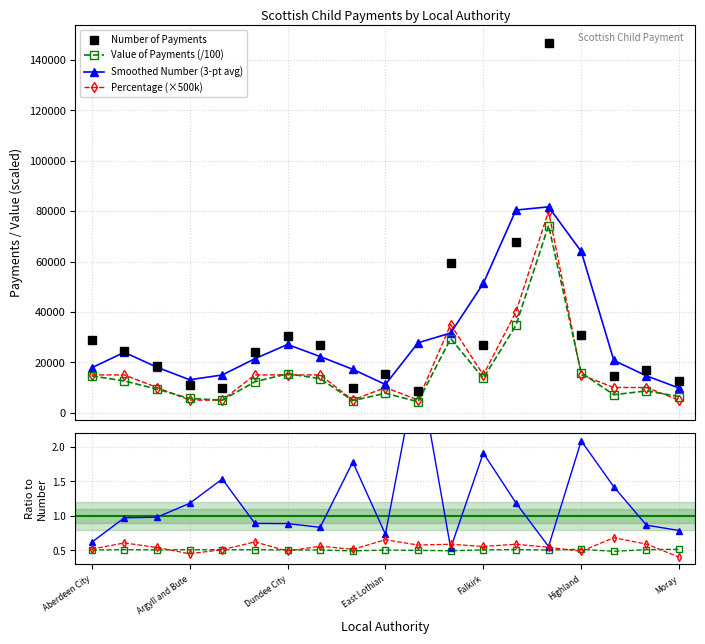

Is this an area chart (filled region under the line)?

No